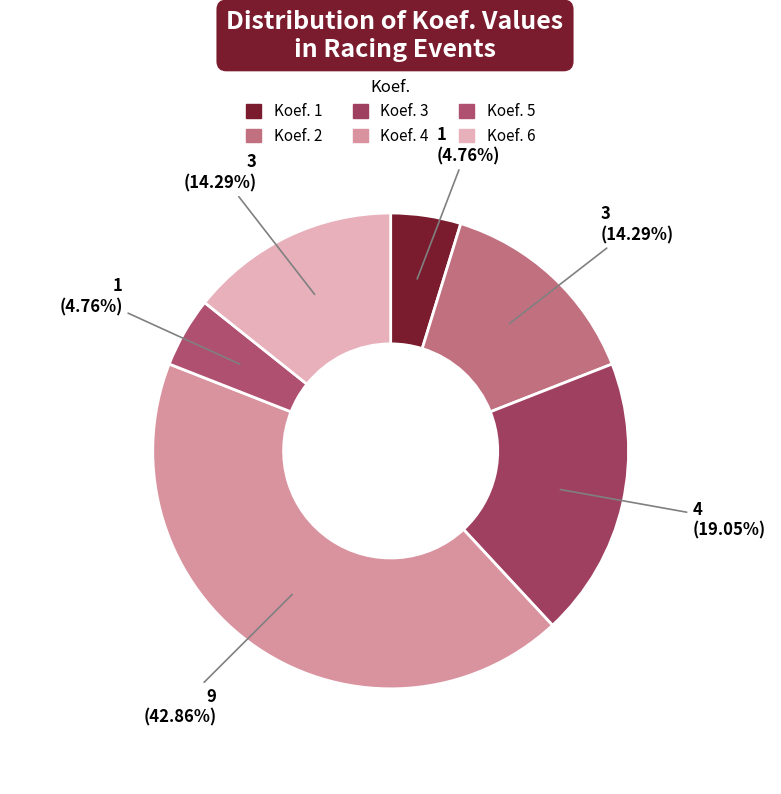

How many segments does this pie chart have?

6